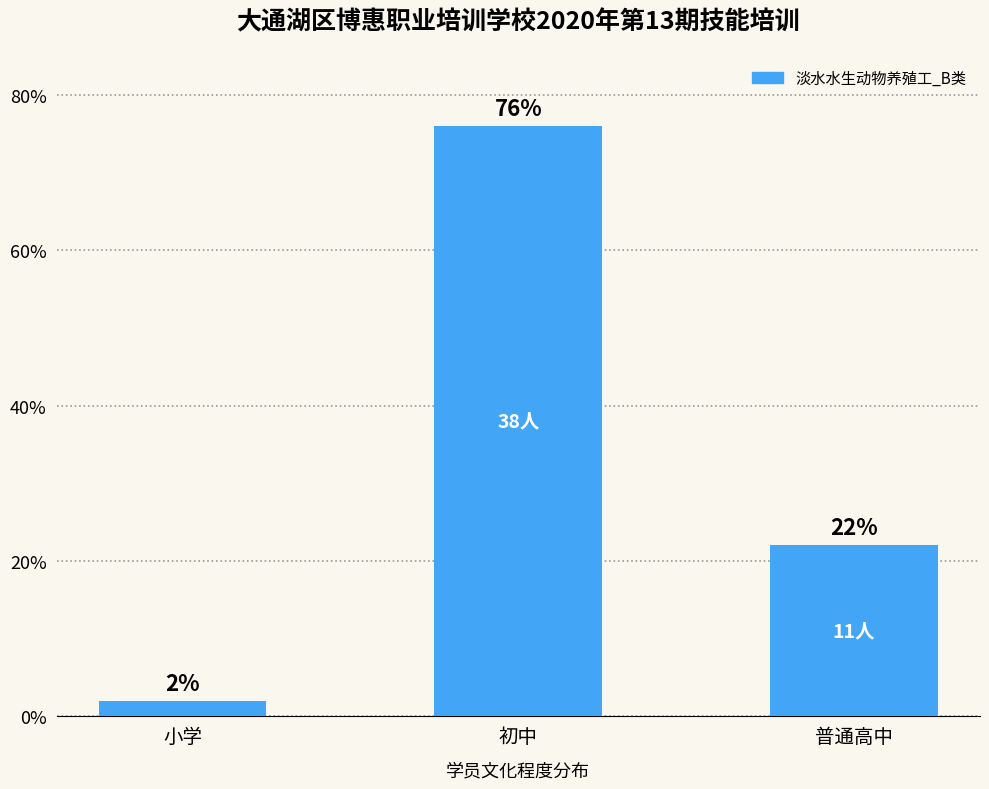

How many distinct data groups are displayed?

1